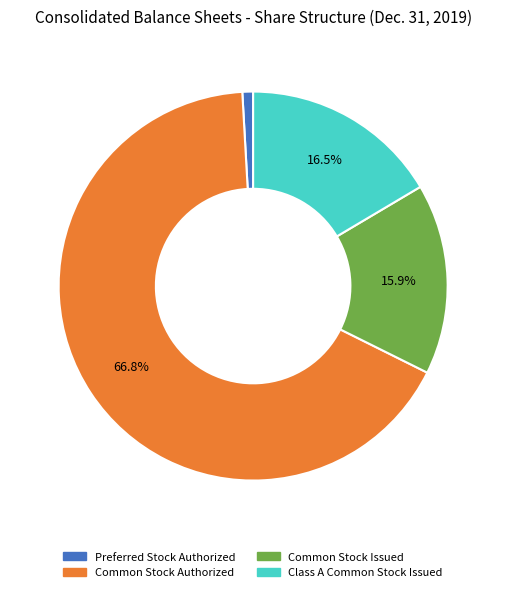

Which slice is the smallest?

Preferred Stock Authorized